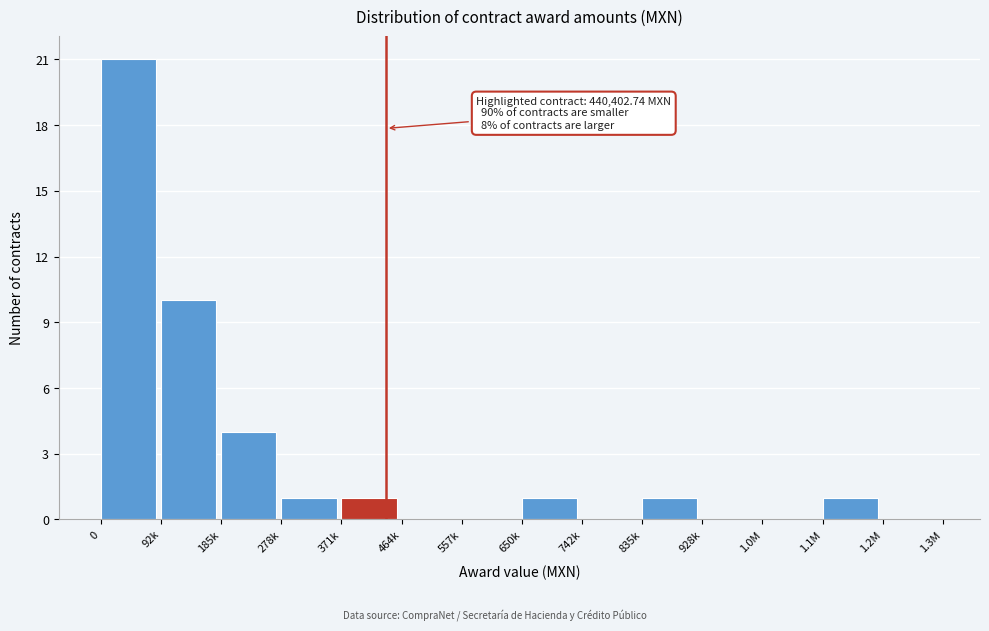

Reading right to left, transcribe all the data shown in this chart.

1.2M=0	1.1M=1	1.0M=0	928k=0	835k=1	742k=0	650k=1	557k=0	464k=0	371k=1	278k=1	185k=4	92k=10	0=21